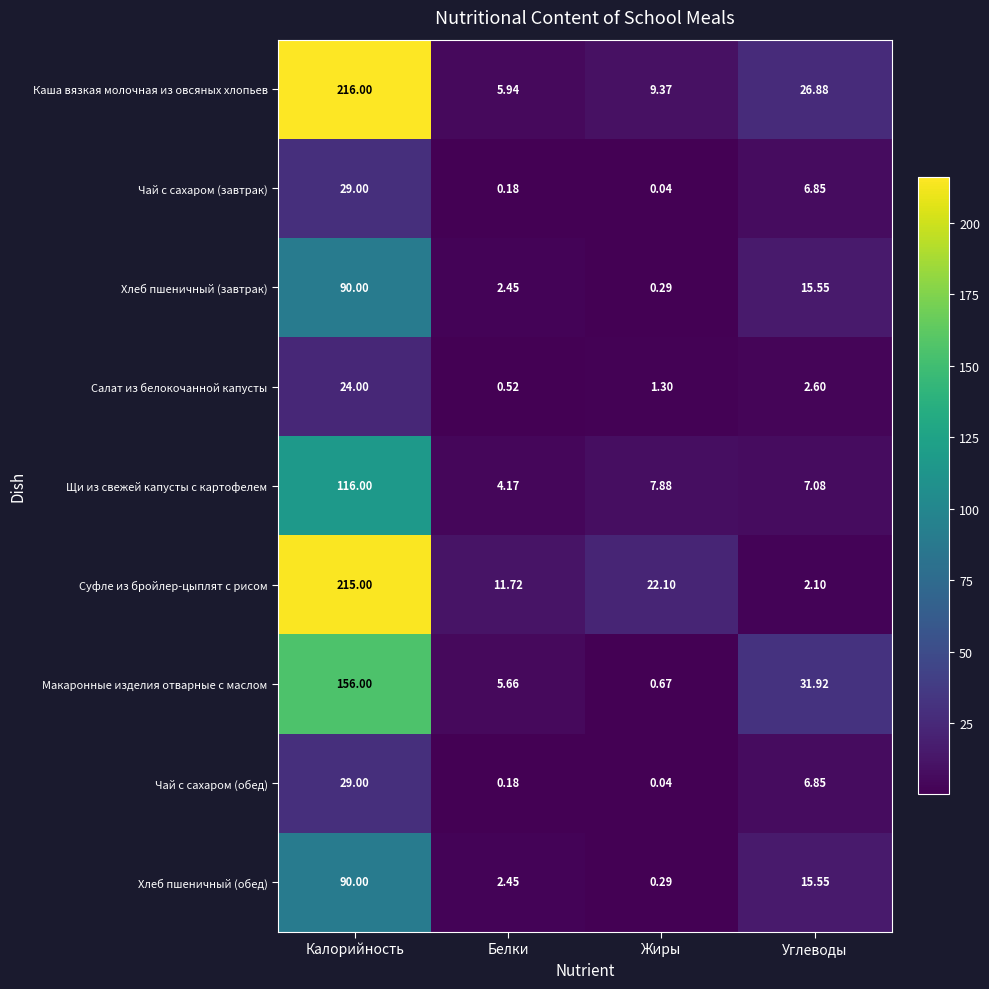

Where does the Салат из белокочанной капусты series first go above 2?

Калорийность